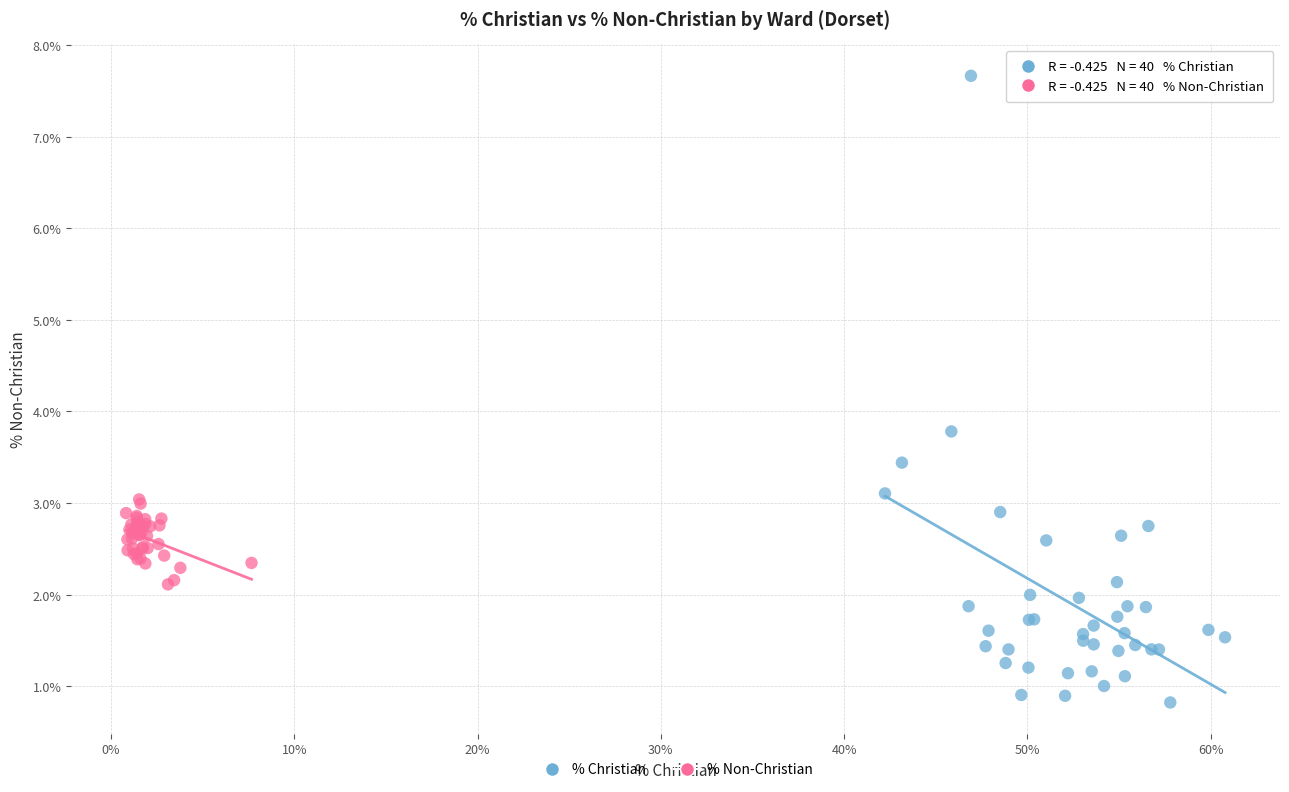

What are all the series names shown in the legend?

% Christian, % Non-Christian